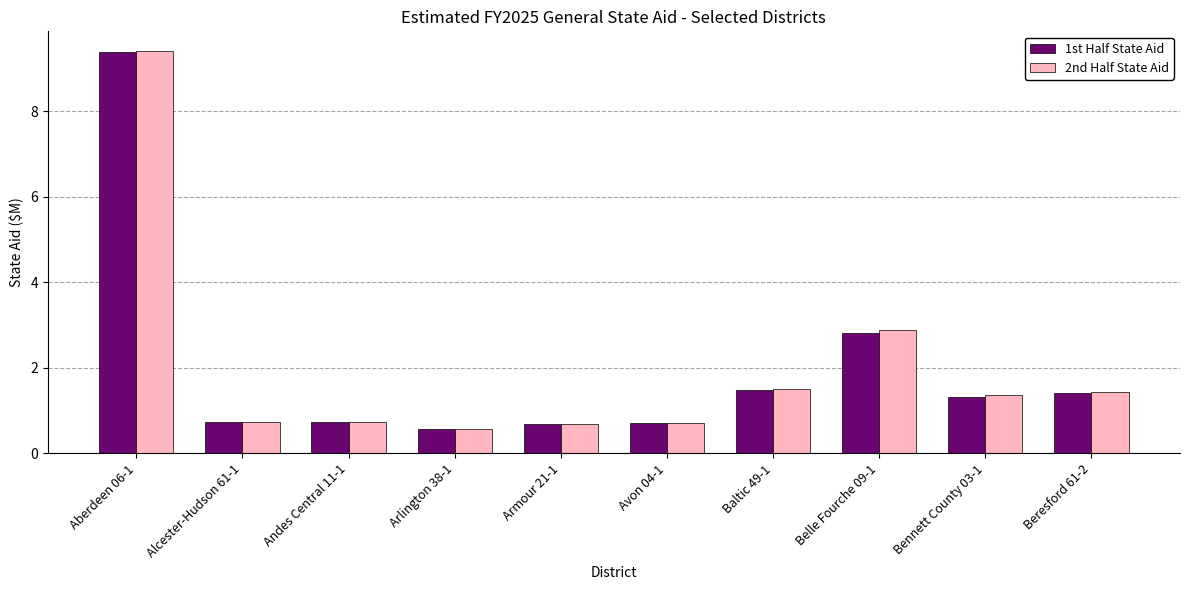

Is it true that 1st Half State Aid equals 1.4 at Beresford 61-2?

True